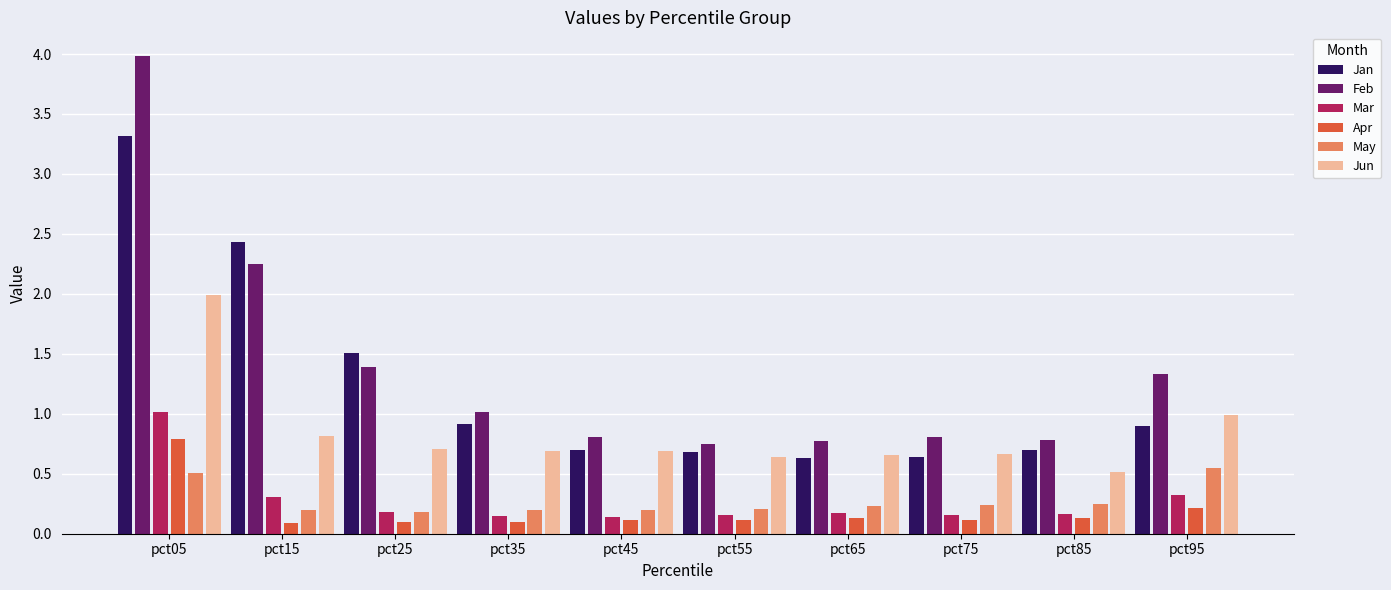

What is the maximum value shown in the chart?

4.0